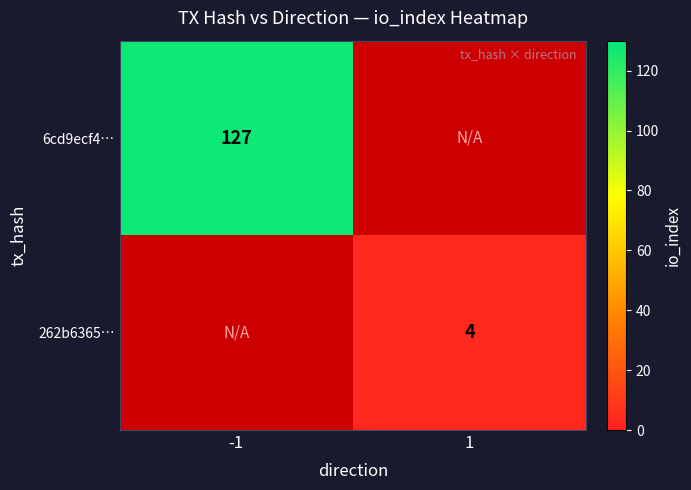

What is the maximum value shown in the chart?

127.0